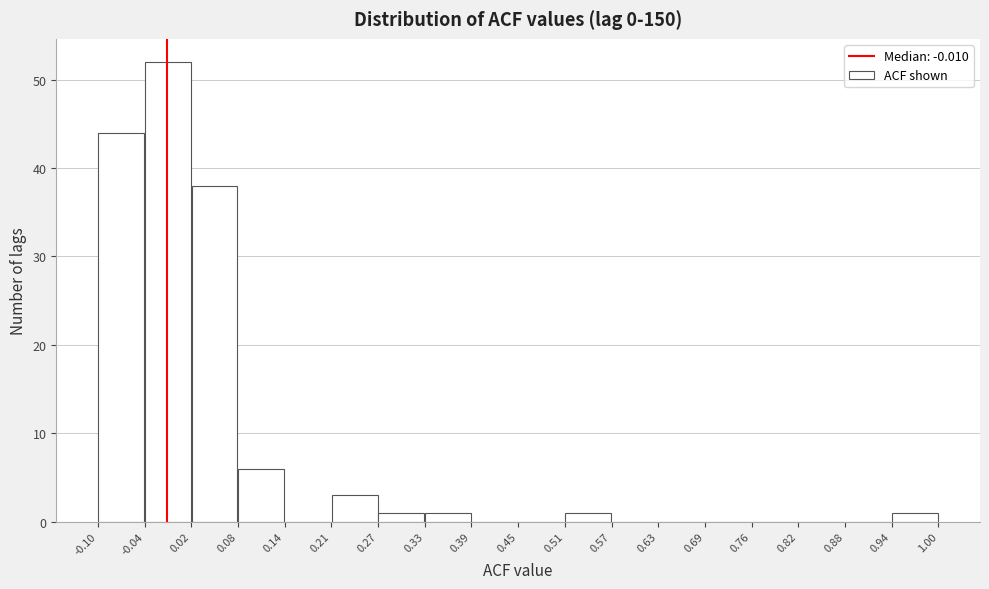

How tall is the bar that spans 0.94 to 1.00 on the x-axis? The values are not printed on the chart, so give them approximately, as read against the axis.

1